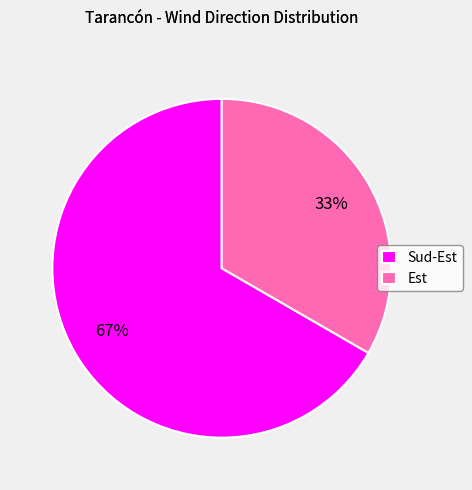

To the nearest percent, what portion does Sud-Est represent?

67%